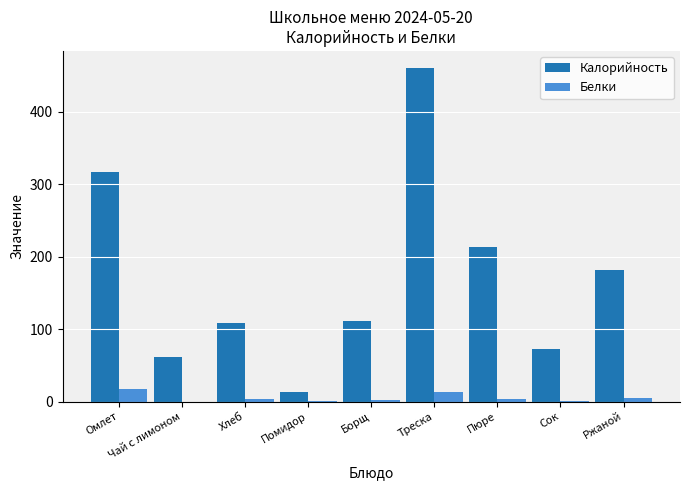

What is the sum of all Белки values?

44.7